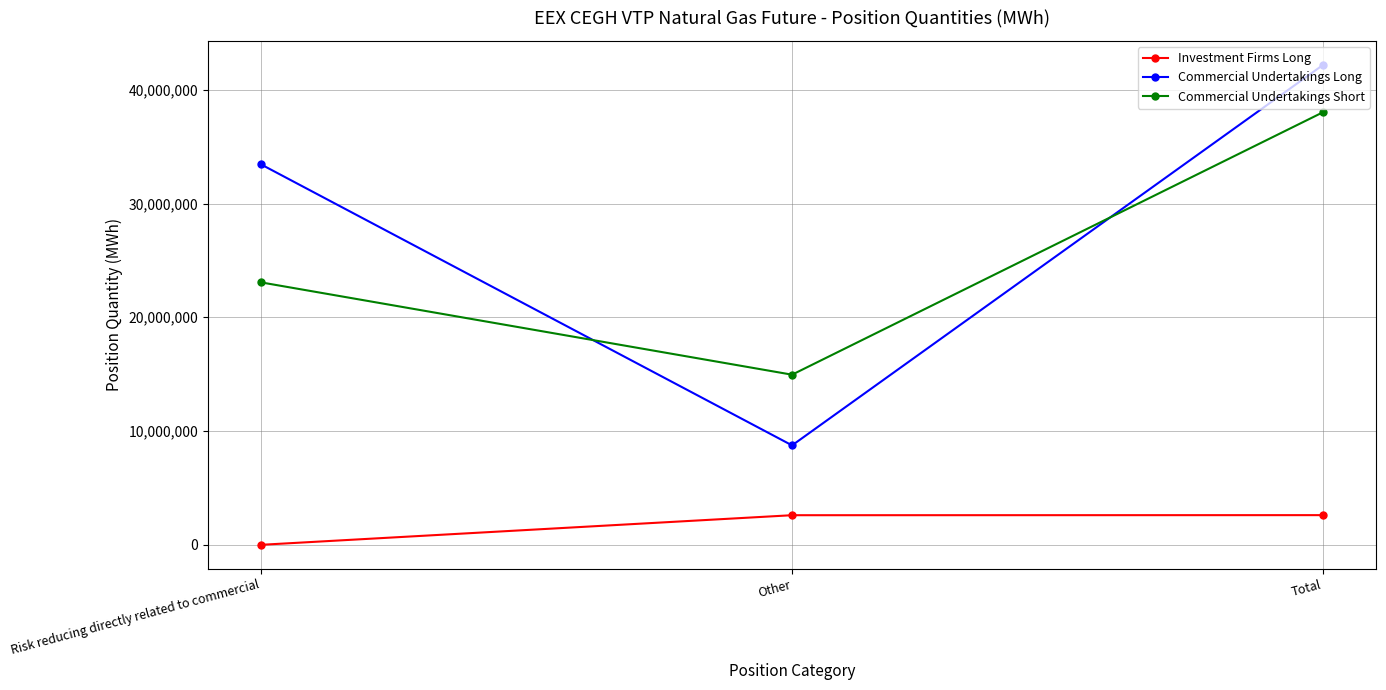

Between Risk reducing directly related to commercial and Other, which series saw the biggest shift?

Commercial Undertakings Long